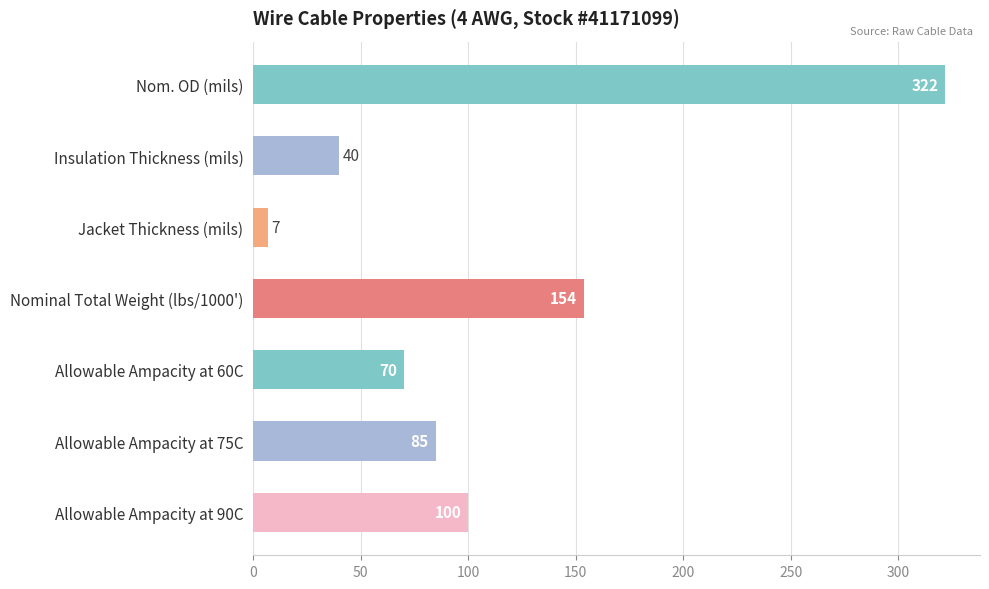

What is the average value?

111